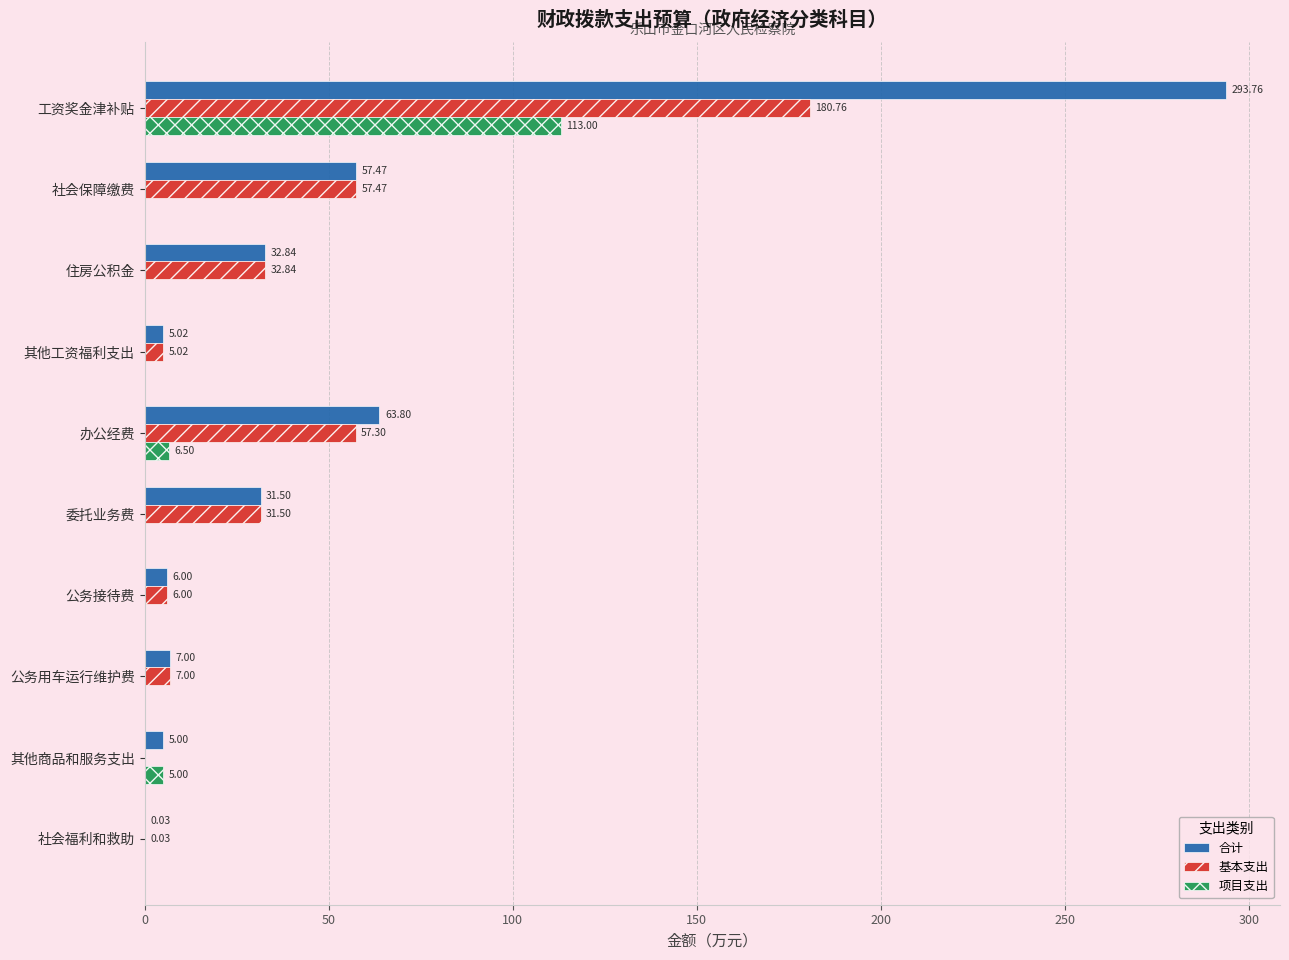

What are all the series names shown in the legend?

合计, 基本支出, 项目支出